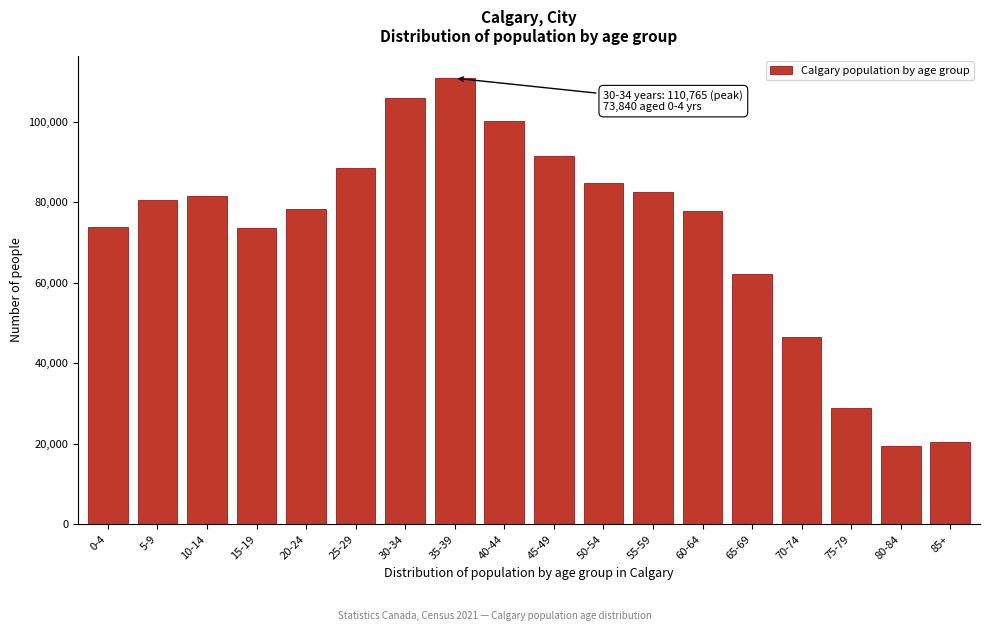

What is the value of the 17th bar from the left?

19405